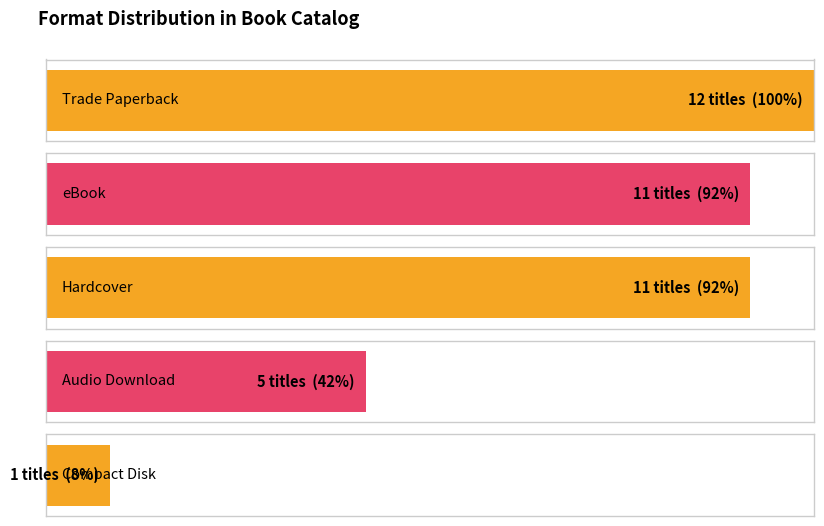

Where does the data first go above 4?

Trade Paperback